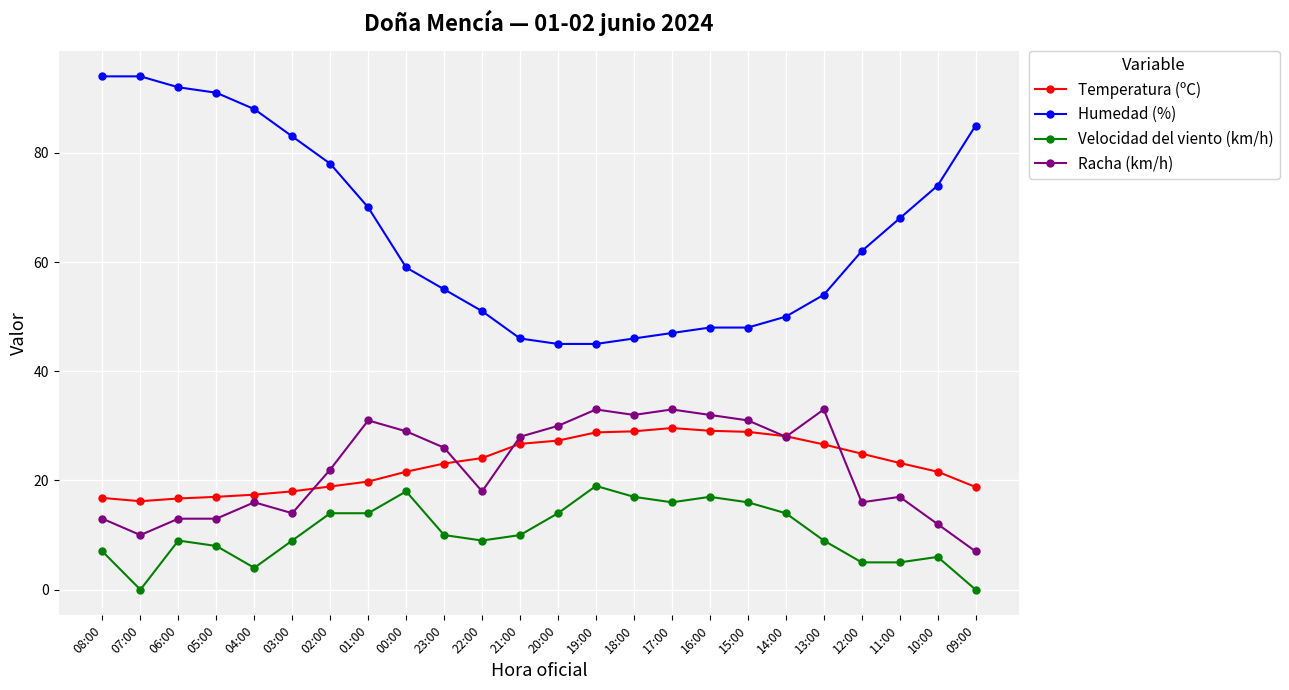

What is the lowest value of the Temperatura (ºC) series?

16.2